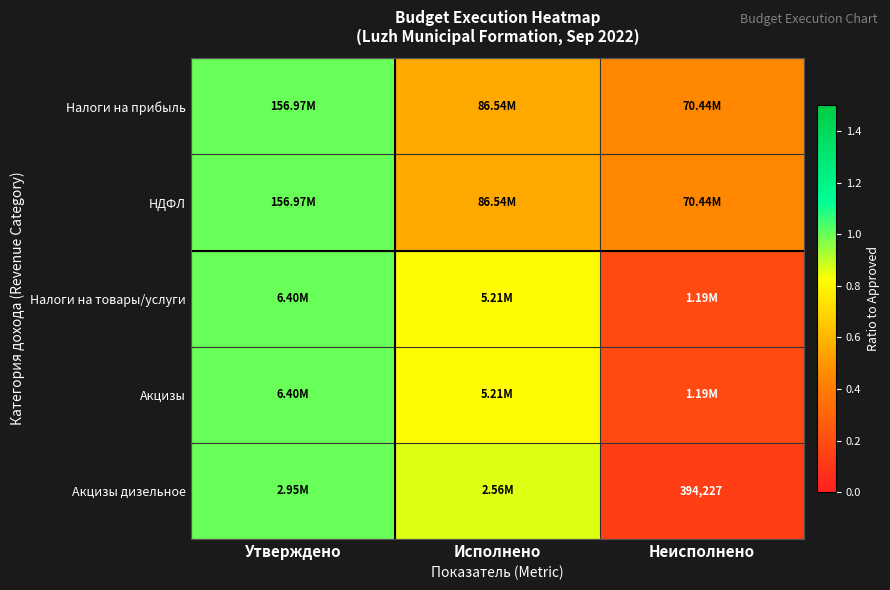

Is the value of Акцизы дизельное at Утверждено greater than the value of Налоги на прибыль at Утверждено?

No